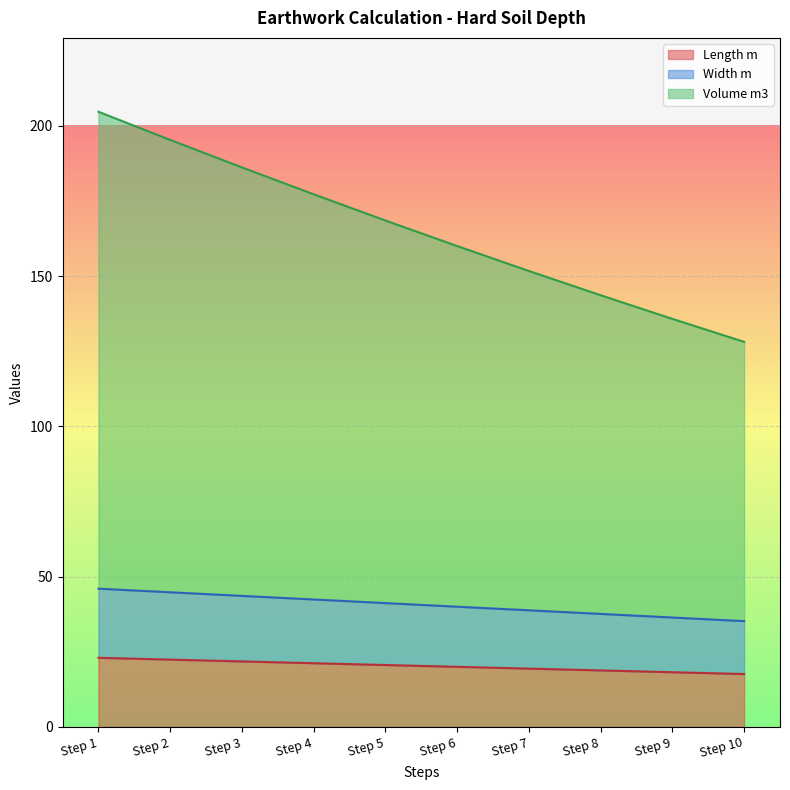

Which has a higher value, Step 6 or Step 3?

Step 3